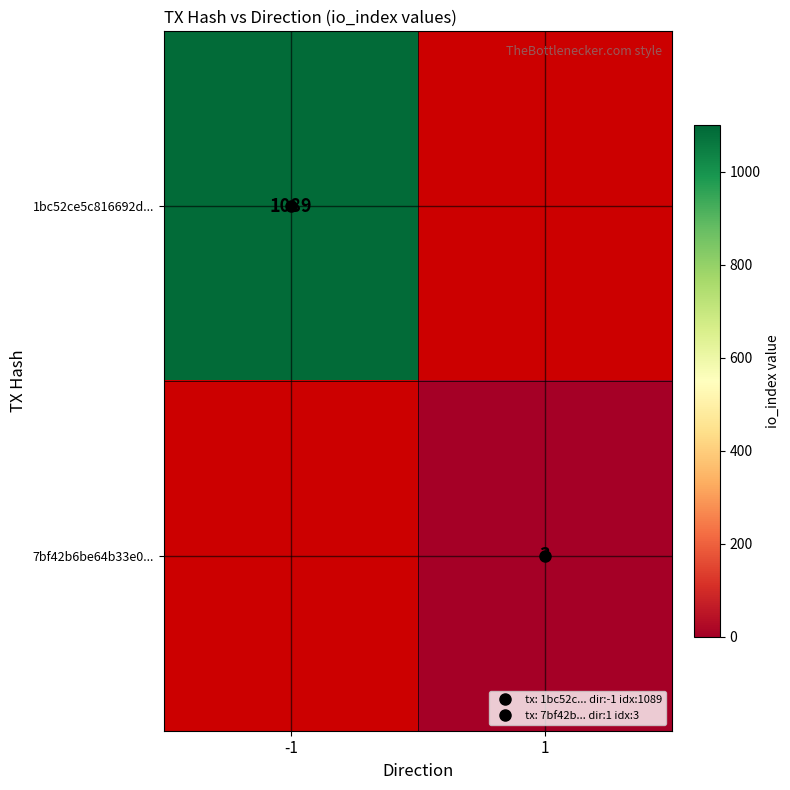

What is the smallest value displayed?

3.0